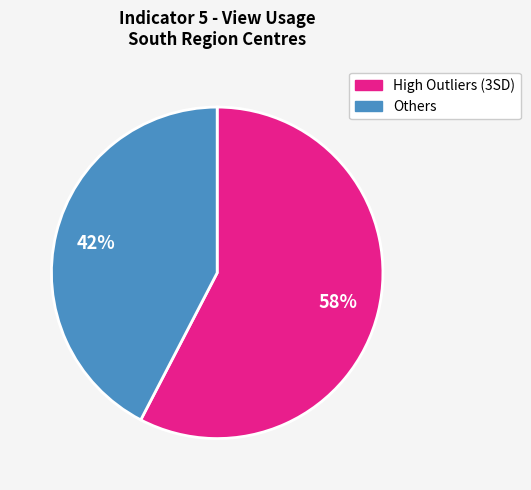

How many slices are in this pie chart?

2